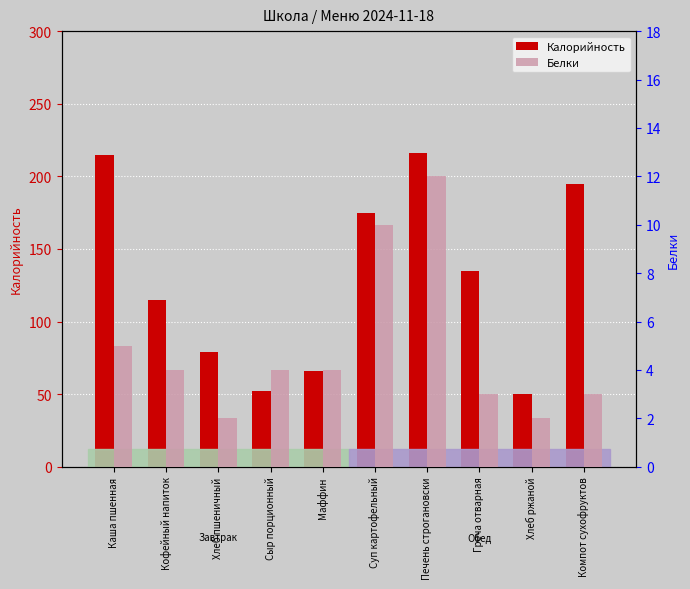

What is the value of the Белки bar at the 1st from the left?

5